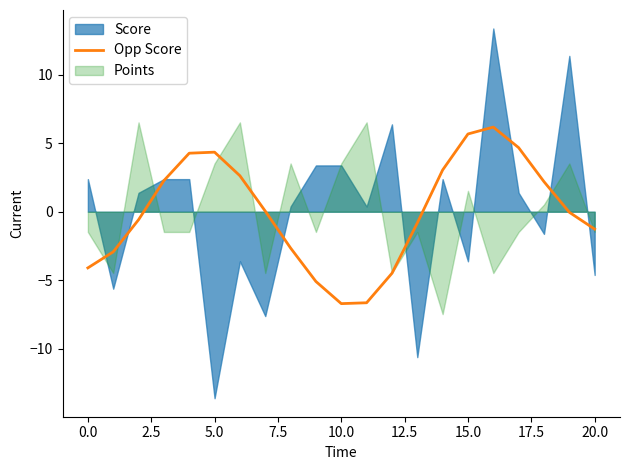

The value of Opp Score at 15.0 is 7.6. True or false?

False